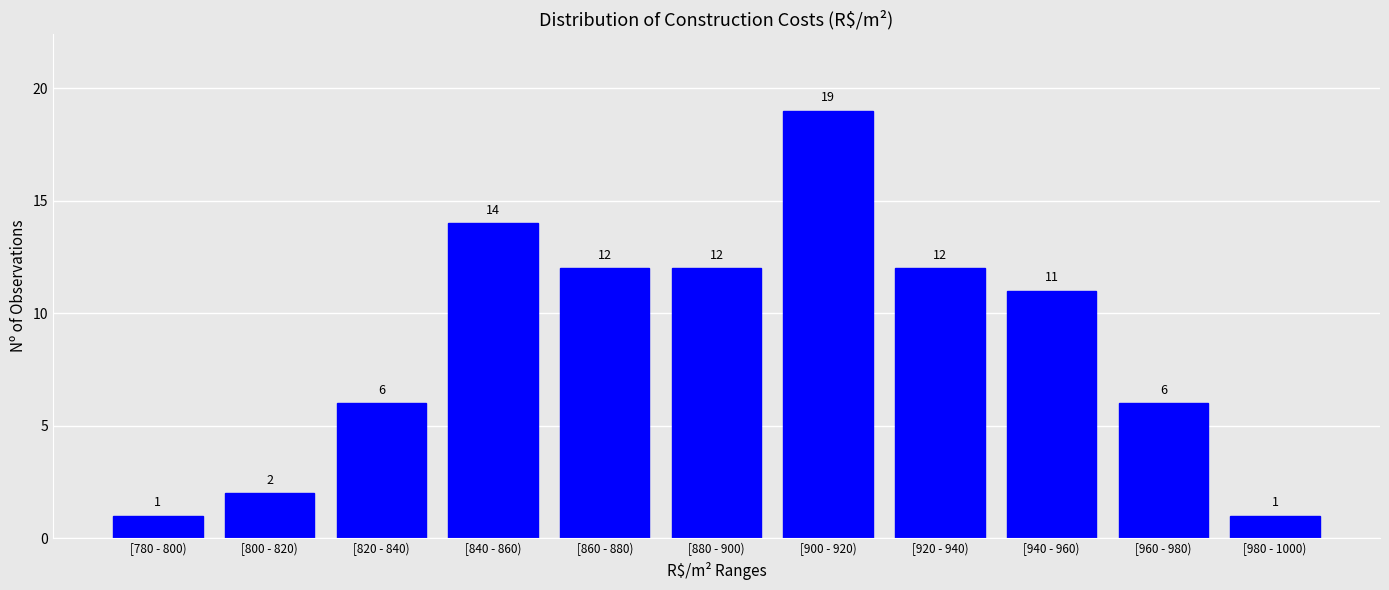

Reading left to right, extract all data points from this chart.

1	2	6	14	12	12	19	12	11	6	1